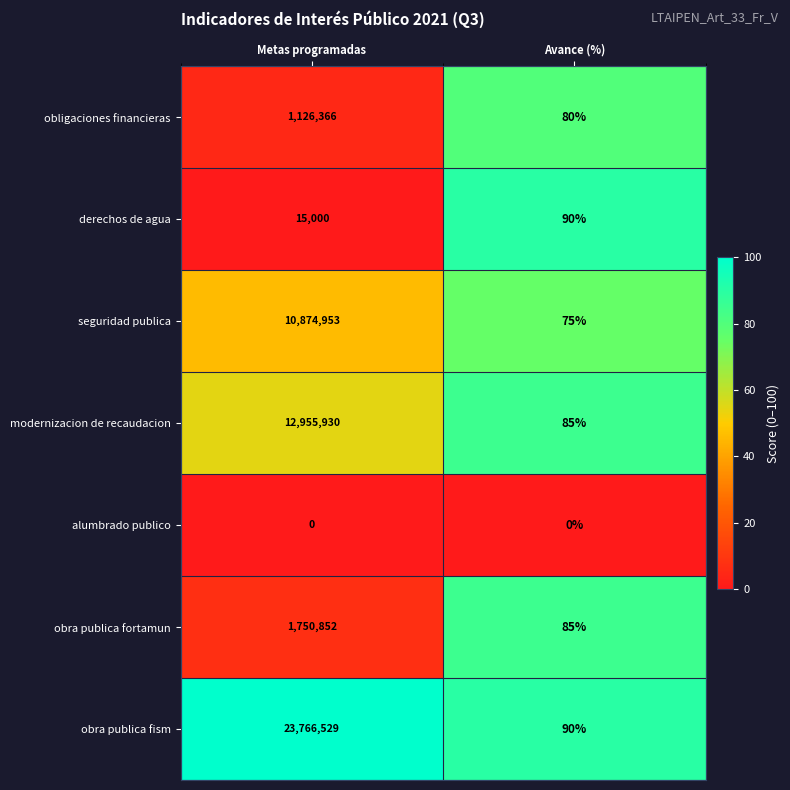

List the series in order of their peak value, highest first.

obra publica fism, modernizacion de recaudacion, seguridad publica, obra publica fortamun, obligaciones financieras, derechos de agua, alumbrado publico